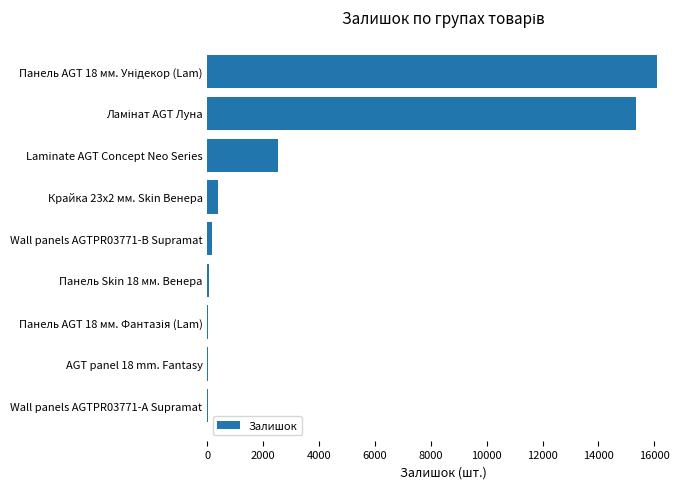

The chart shows a value of 4 at Wall panels AGTPR03771-А Supramat. True or false?

True